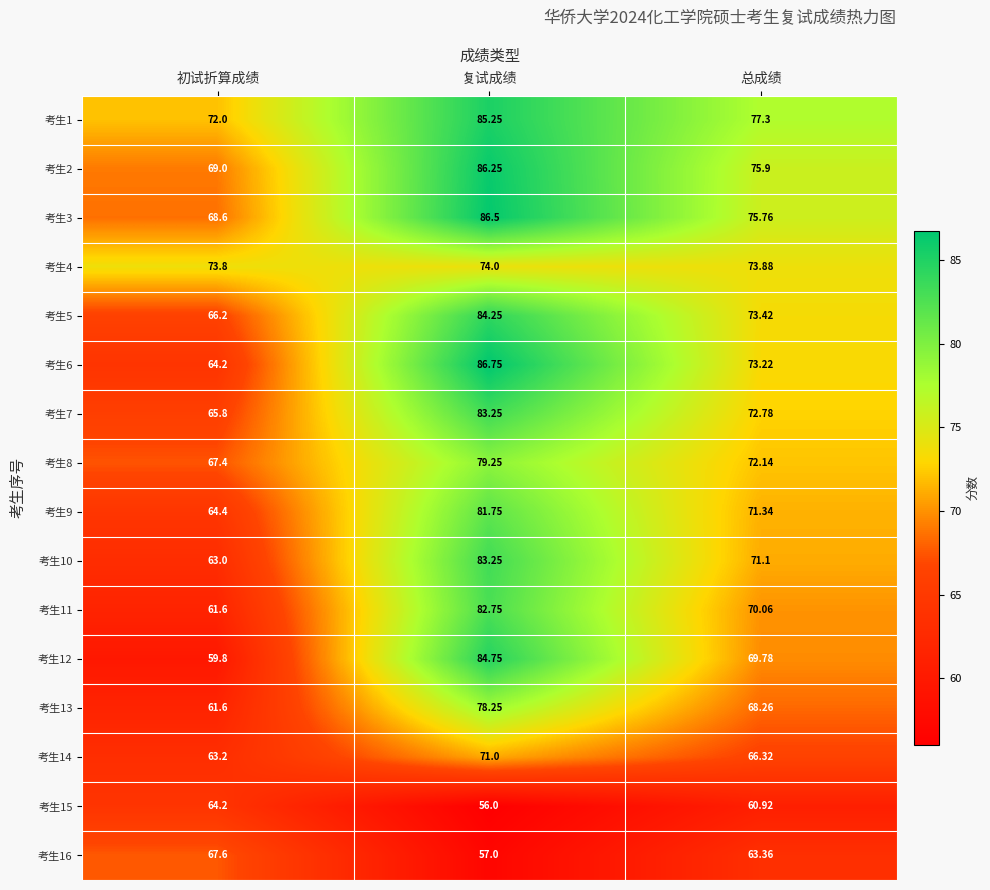

At which label is 考生15 closest to 60?

总成绩